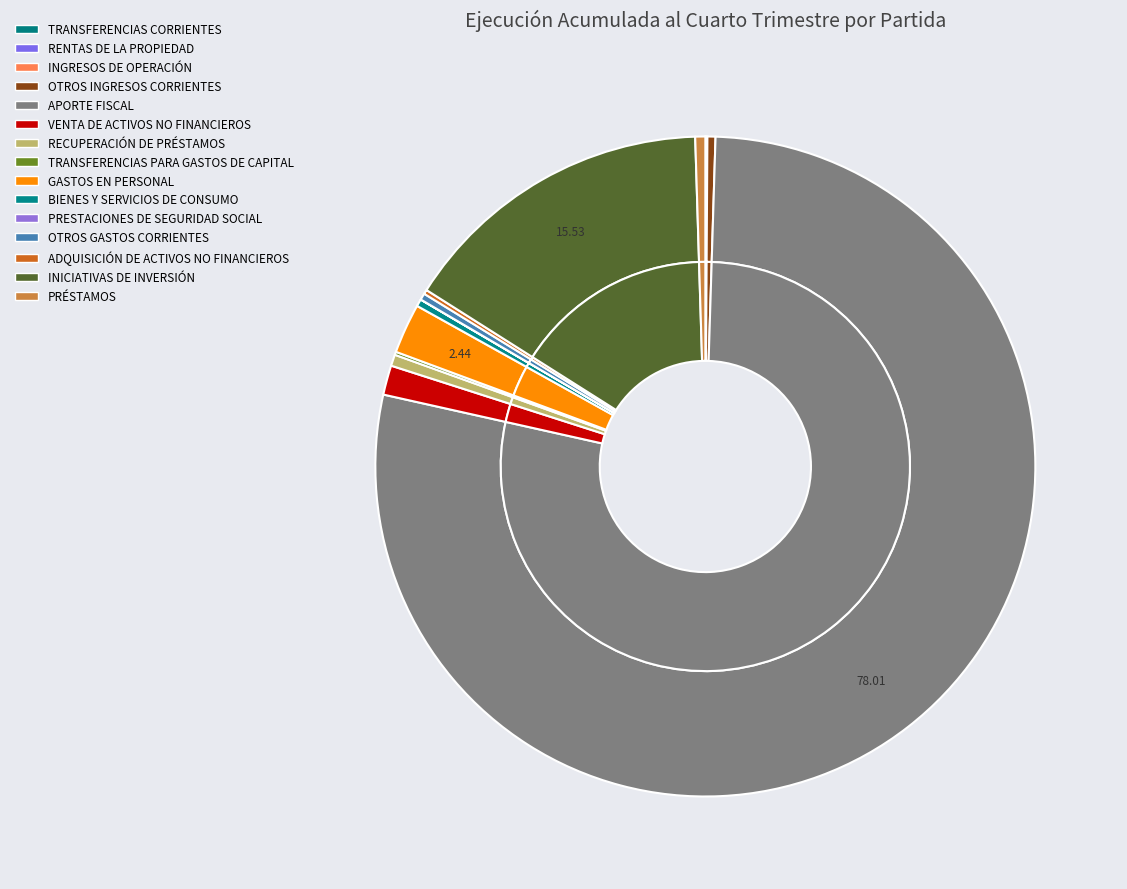

To the nearest percent, what is the combined percentage of APORTE FISCAL and PRÉSTAMOS?

78%